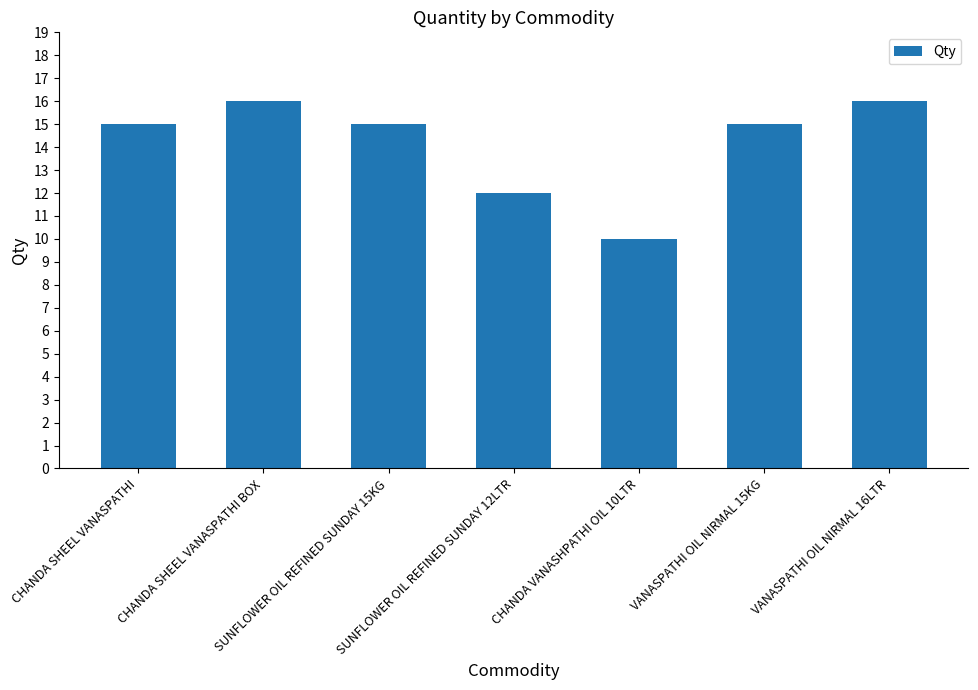

What is the value of the 6th bar from the left?

15